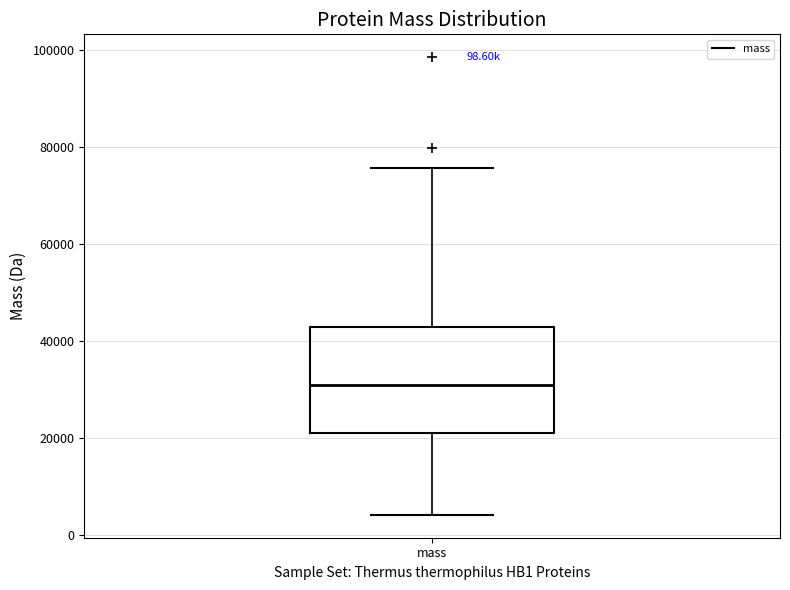

Where is the lower edge of the box for mass on the y-axis? The values are not printed on the chart, so give them approximately, as read against the axis.

22000